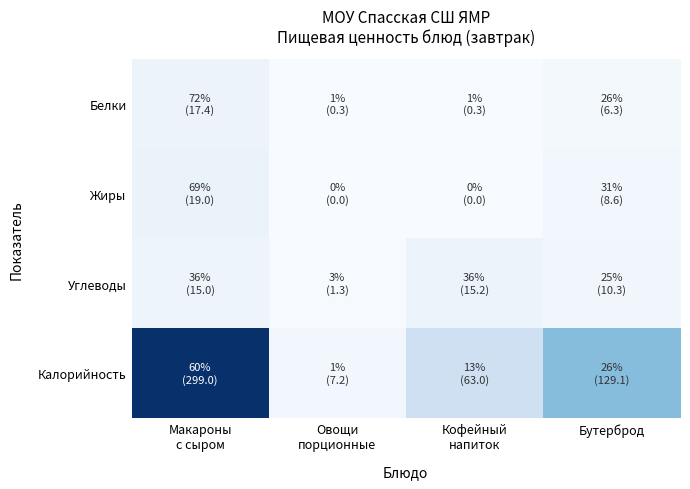

At how many categories does at least one series exceed 61?

3